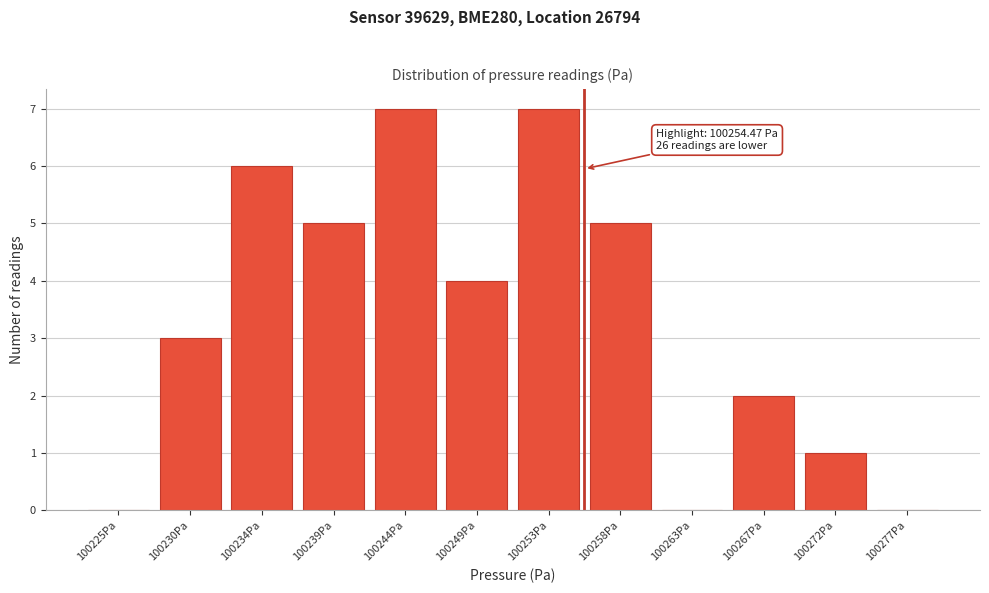

Reading left to right, extract all data points from this chart.

100225Pa=0	100230Pa=3	100234Pa=6	100239Pa=5	100244Pa=7	100249Pa=4	100253Pa=7	100258Pa=5	100263Pa=0	100267Pa=2	100272Pa=1	100277Pa=0